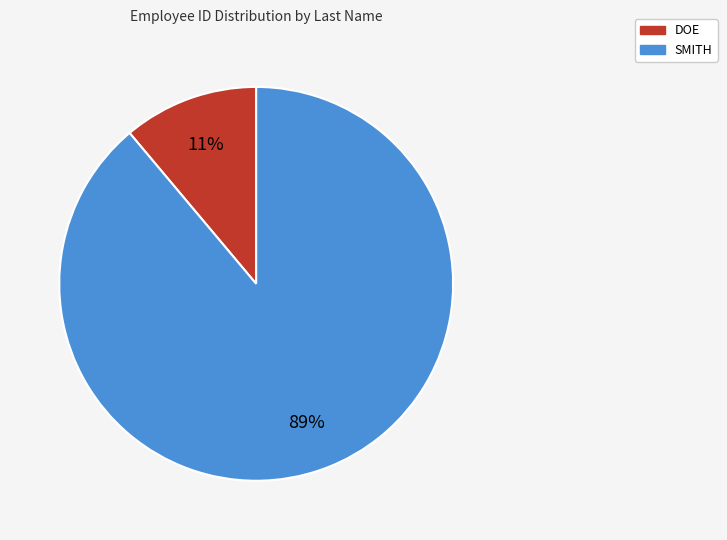

How many slices are in this pie chart?

2